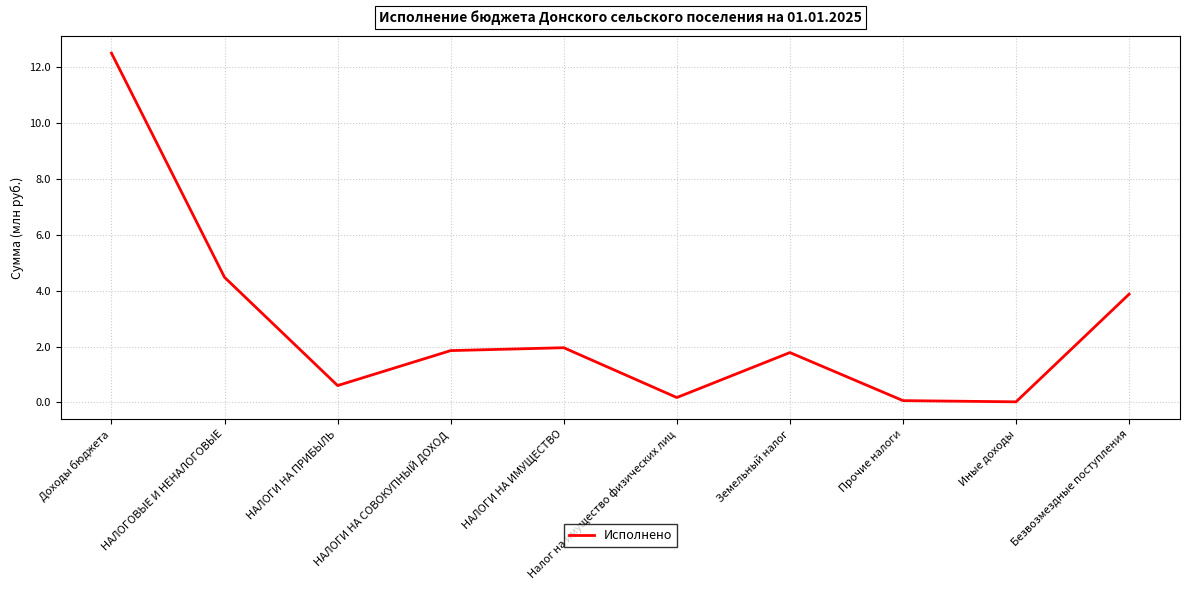

Rank the categories by value from highest to lowest.

Доходы бюджета, НАЛОГОВЫЕ И НЕНАЛОГОВЫЕ, Безвозмездные поступления, НАЛОГИ НА ИМУЩЕСТВО, НАЛОГИ НА СОВОКУПНЫЙ ДОХОД, Земельный налог, НАЛОГИ НА ПРИБЫЛЬ, Налог на имущество физических лиц, Прочие налоги, Иные доходы